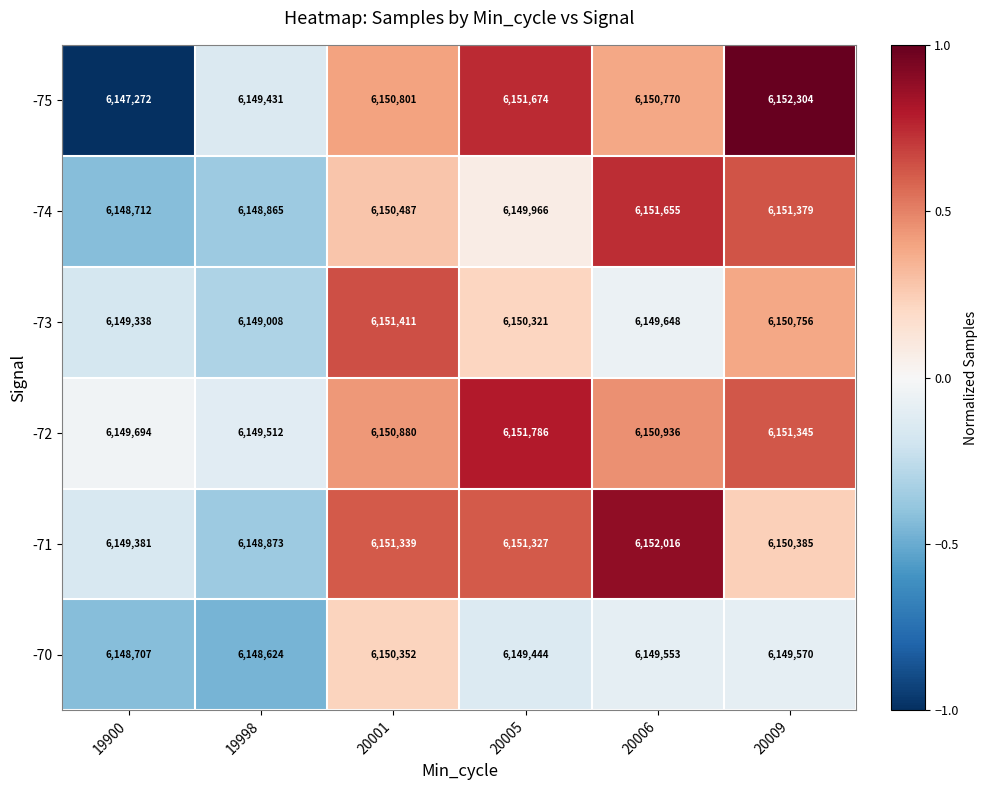

Rank the series at 20005 from highest to lowest value.

-72, -75, -71, -73, -74, -70